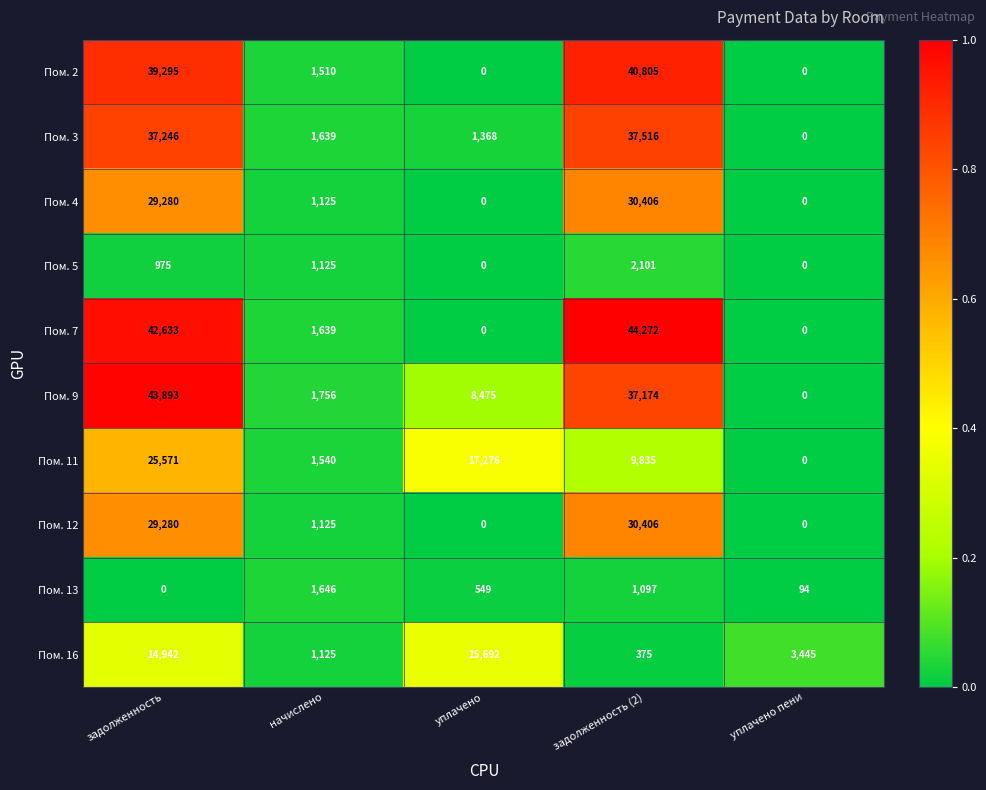

How many data points in Пом. 11 are less than 9835?

2